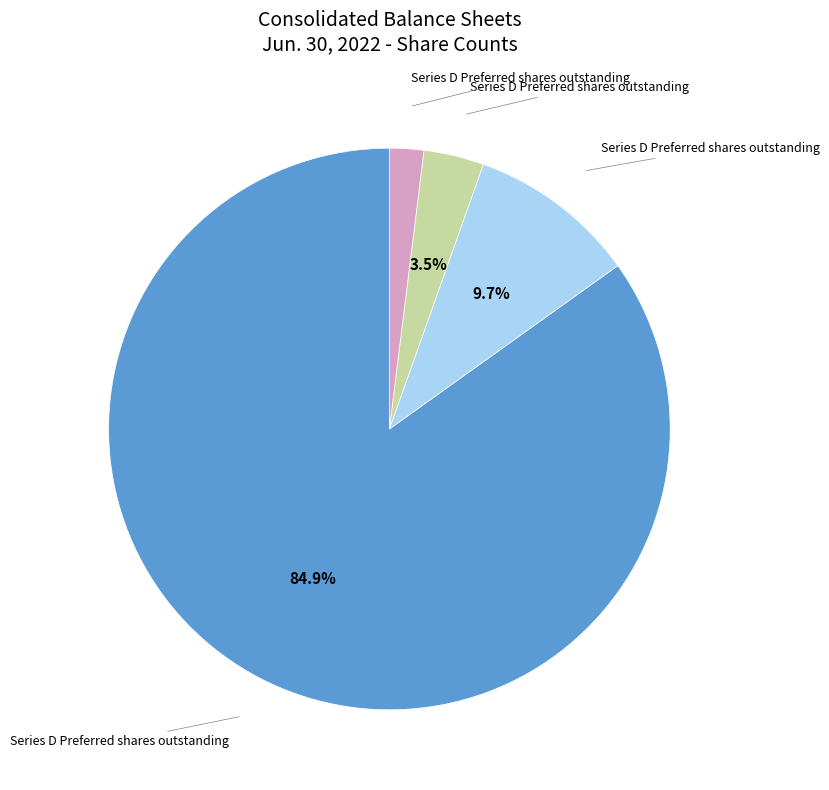

Count the number of slices in the pie.

4